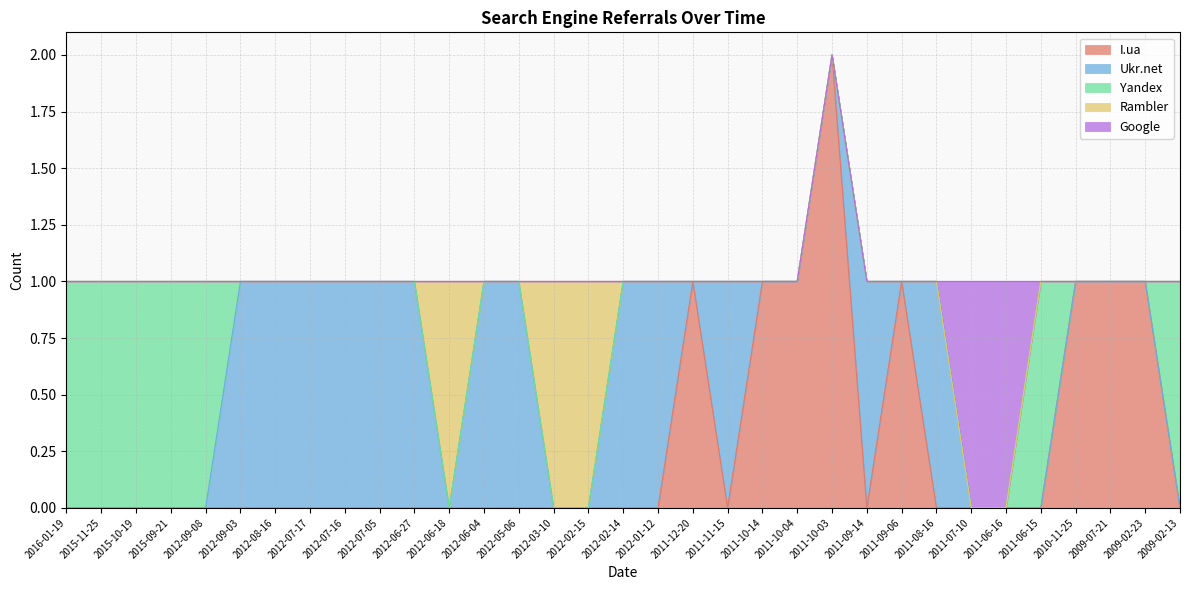

At which category is the sum across all series the highest?

2011-10-03